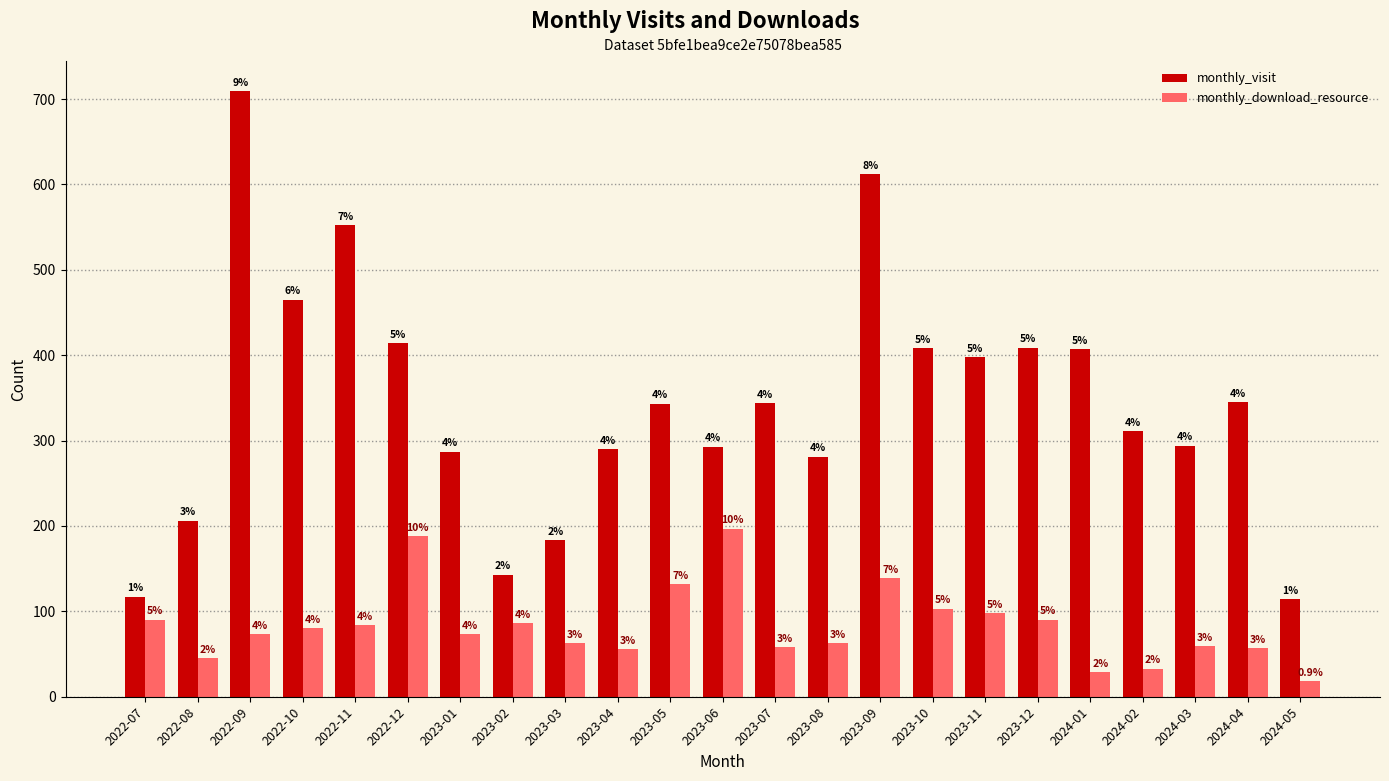

What is the difference between the monthly_visit values at 2022-10 and 2022-08?

259